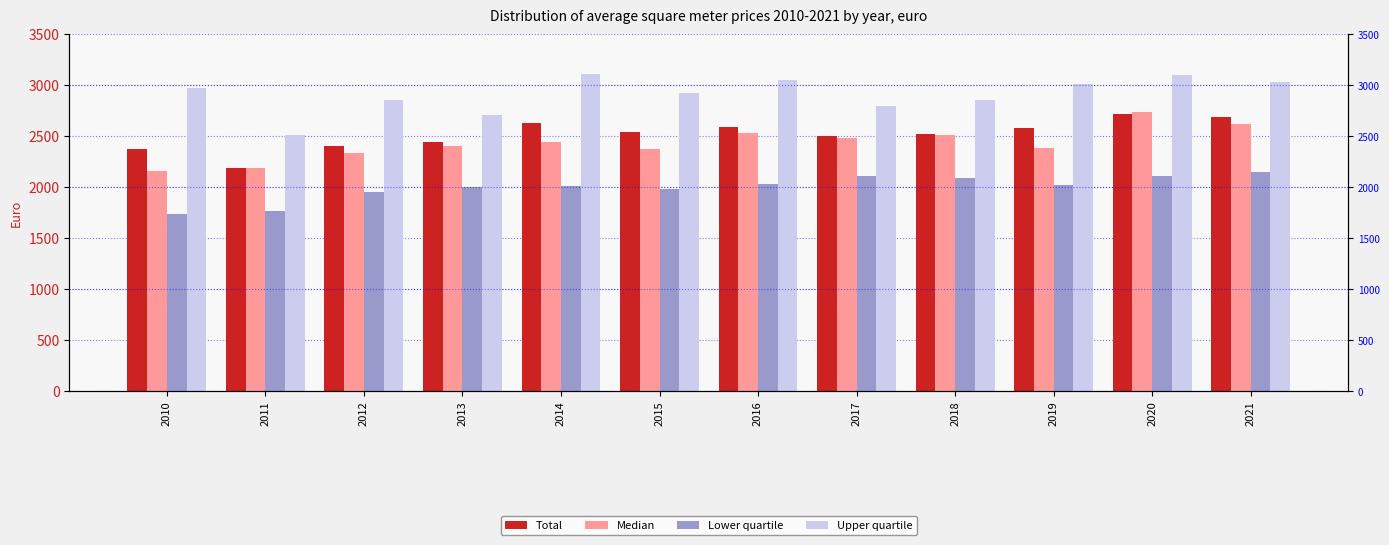

Reading left to right, extract all data points from this chart.

Total: 2010=2371.2	2011=2188.4	2012=2398.4	2013=2439.7	2014=2629.0	2015=2542.1	2016=2588.0	2017=2504.0	2018=2518.9	2019=2578.5	2020=2712.3	2021=2685.8
Median: 2010=2157.8	2011=2185.9	2012=2337.9	2013=2400.0	2014=2439.9	2015=2370.8	2016=2534.0	2017=2480.0	2018=2512.6	2019=2381.1	2020=2740.4	2021=2621.4
Lower quartile: 2010=1733.0	2011=1759.5	2012=1955.2	2013=2000.0	2014=2013.2	2015=1984.5	2016=2025.0	2017=2106.0	2018=2088.4	2019=2017.7	2020=2108.2	2021=2149.5
Upper quartile: 2010=2971.8	2011=2506.8	2012=2857.1	2013=2709.9	2014=3105.2	2015=2924.8	2016=3053.0	2017=2798.0	2018=2850.0	2019=3012.5	2020=3097.6	2021=3028.7